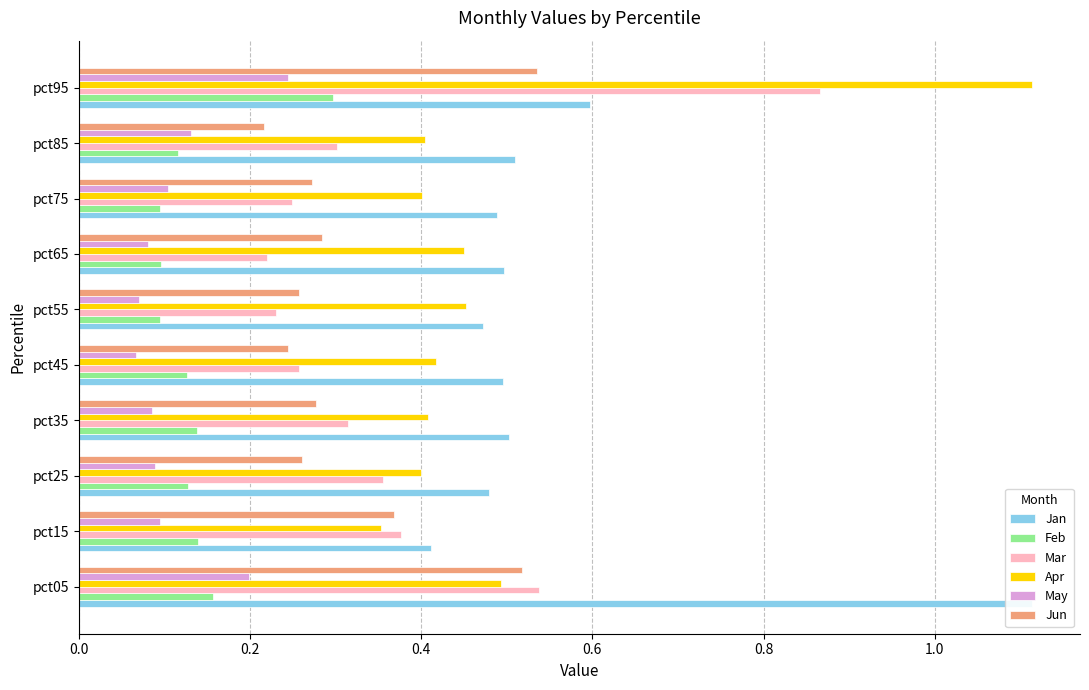

What is the minimum value shown in the chart?

0.1